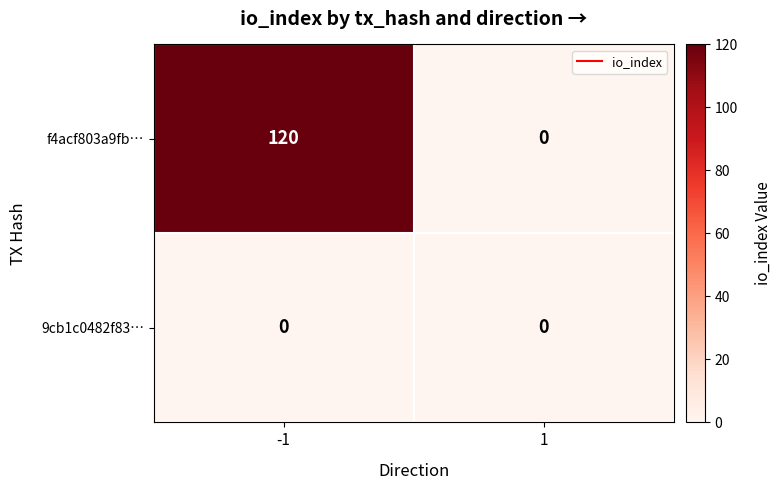

Which series has the largest total across all categories?

f4acf803a9fb…